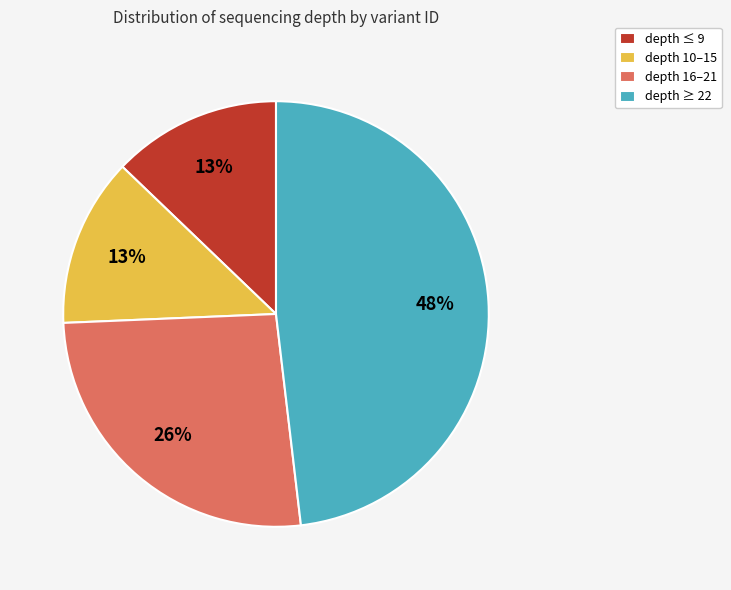

Is it true that depth ≥ 22 is 57% of the pie?

False